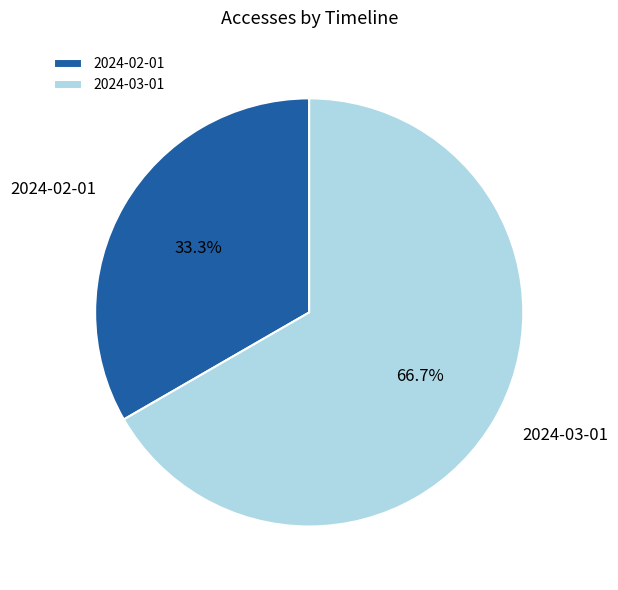

To the nearest percent, what portion does 2024-02-01 represent?

33%